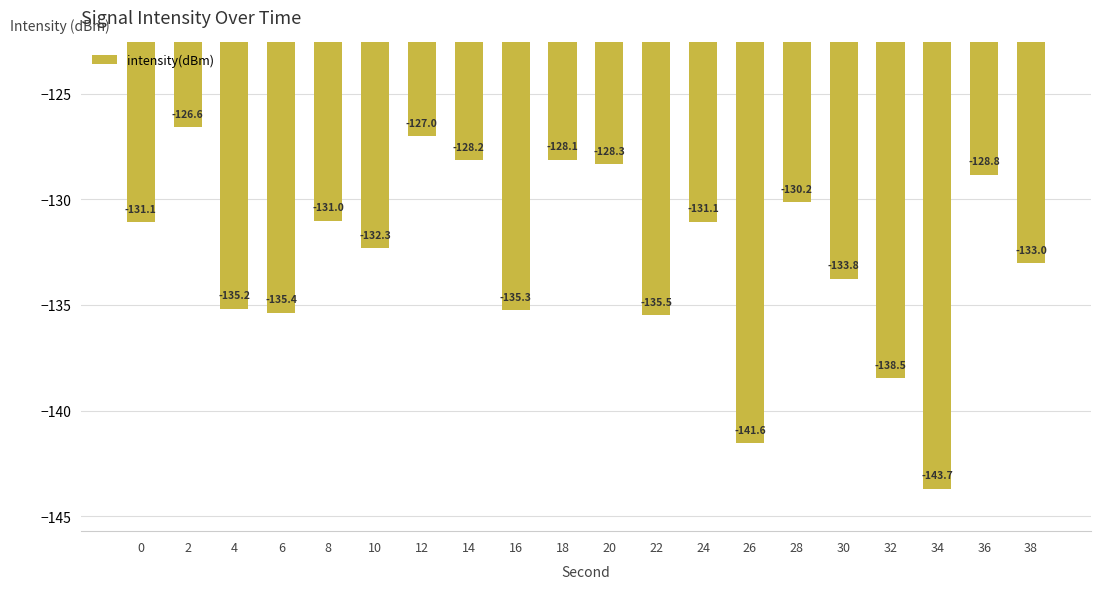

Is it true that the value at 6 is -135.4?

True